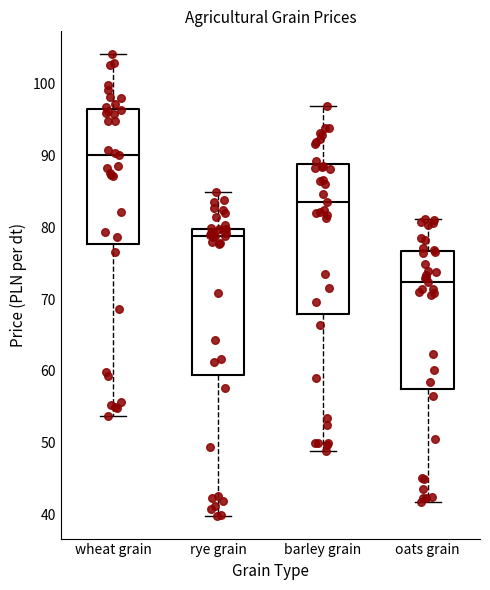

Reading left to right, read every box against the y-axis: the position of its median line, the range the box covers, and the ends of its whiskers. The values are not printed on the chart, so give them approximately, as read against the axis.

wheat grain: median 90, box 78 to 97, whiskers 54 to 104
rye grain: median 79, box 60 to 80, whiskers 40 to 85
barley grain: median 83, box 68 to 89, whiskers 49 to 97
oats grain: median 72, box 57 to 77, whiskers 42 to 81